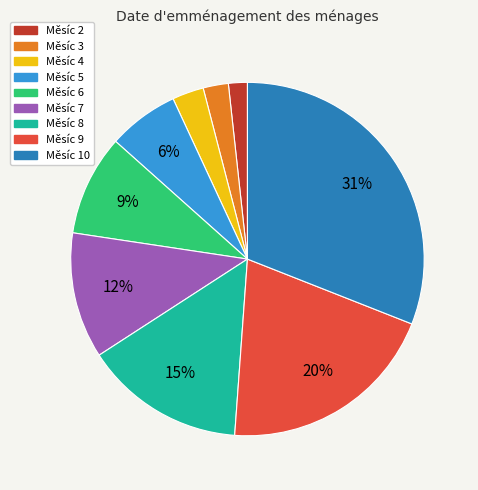

Count the number of slices in the pie.

9